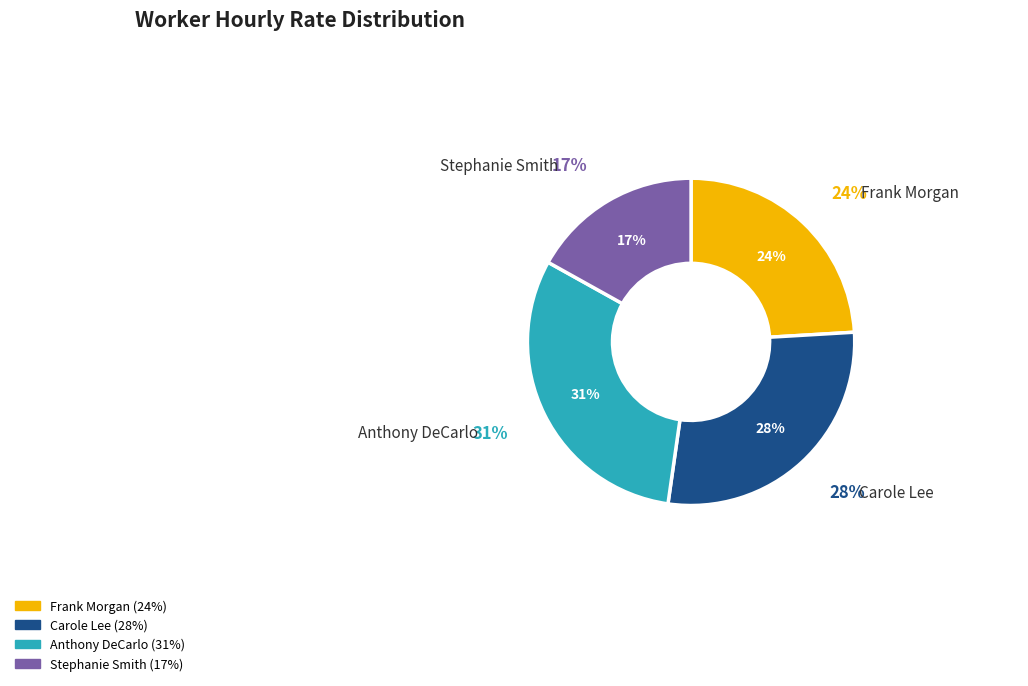

How much of the chart is everything except Stephanie Smith?

83.1%